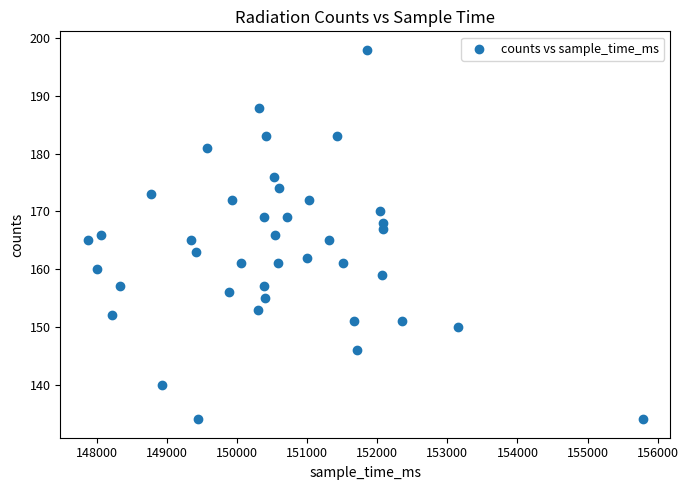

What is the range of Y values (max minus min)?

64